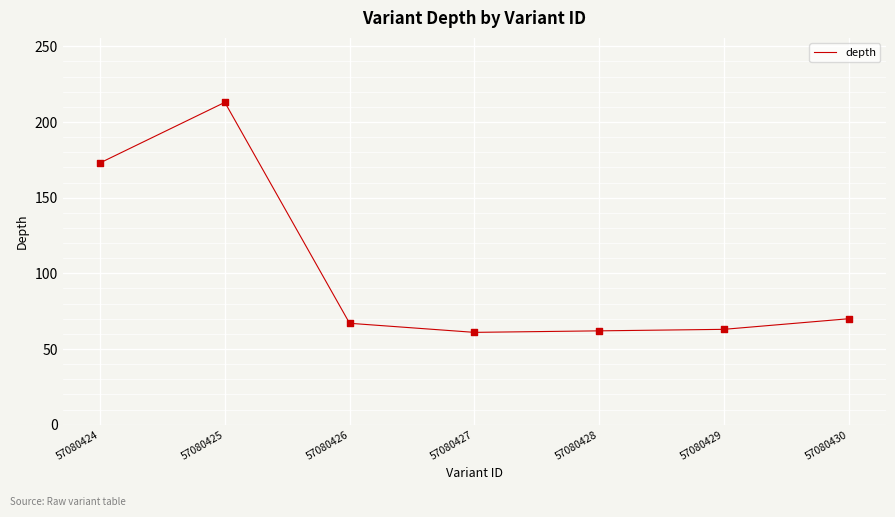

Which has a higher value, 57080425 or 57080424?

57080425